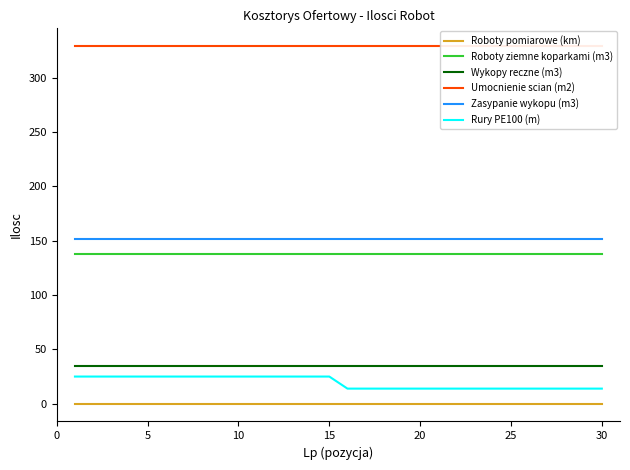

The value of Zasypanie wykopu (m3) at 25 is 151.7. True or false?

True